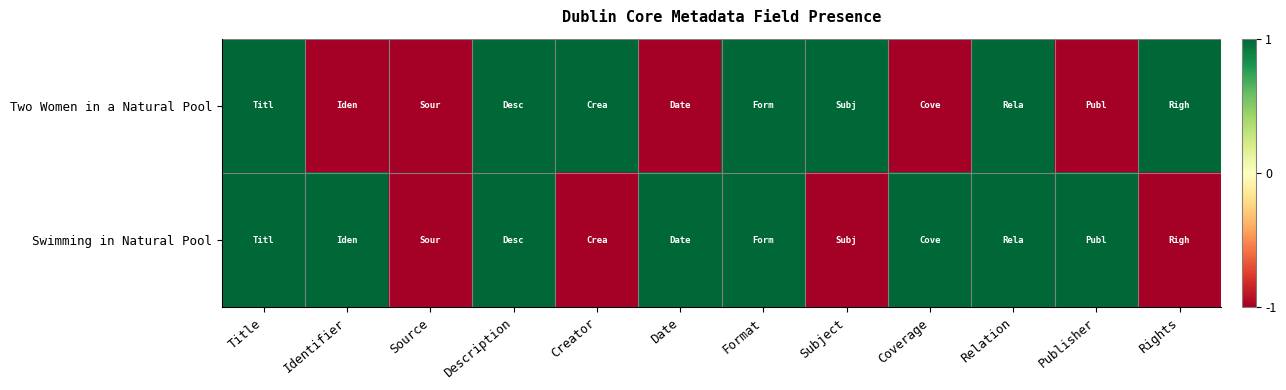

List the series in order of their peak value, lowest first.

Two Women in a Natural Pool, Swimming in Natural Pool